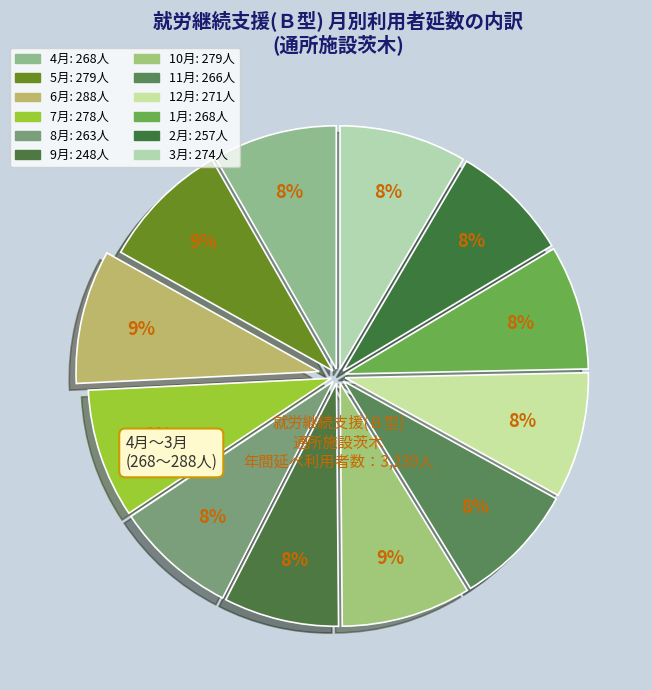

How many slices are in this pie chart?

12